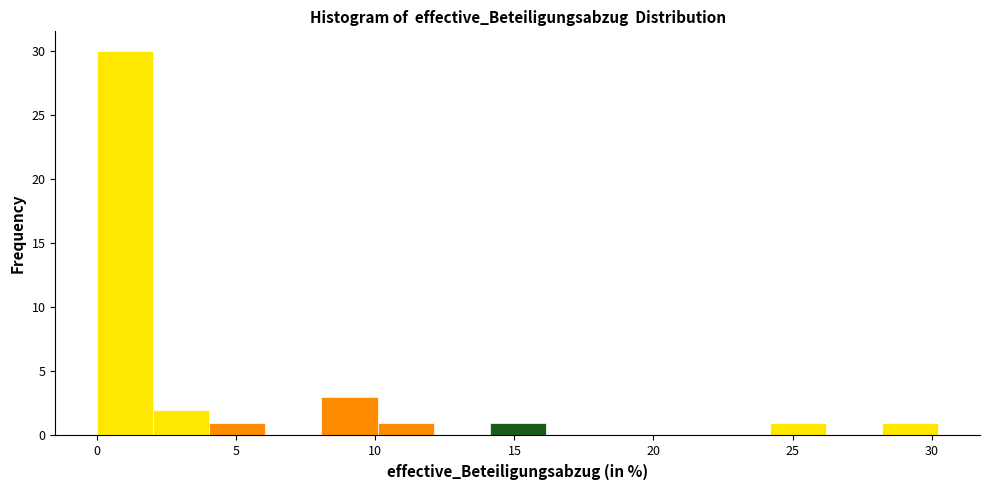

What is the height of the bar covering 14 to 16 on the x-axis? Neither the bar edges nor the heights are printed on the chart, so give them approximately, as read against the axes.

1